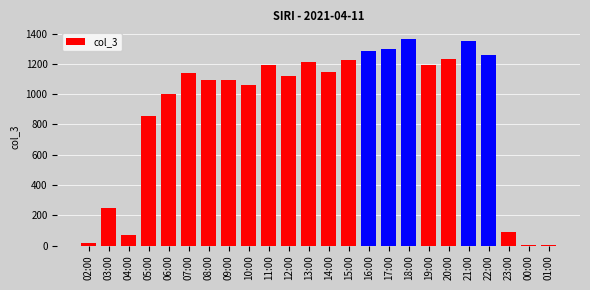

Does the chart contain stacked bars?

No